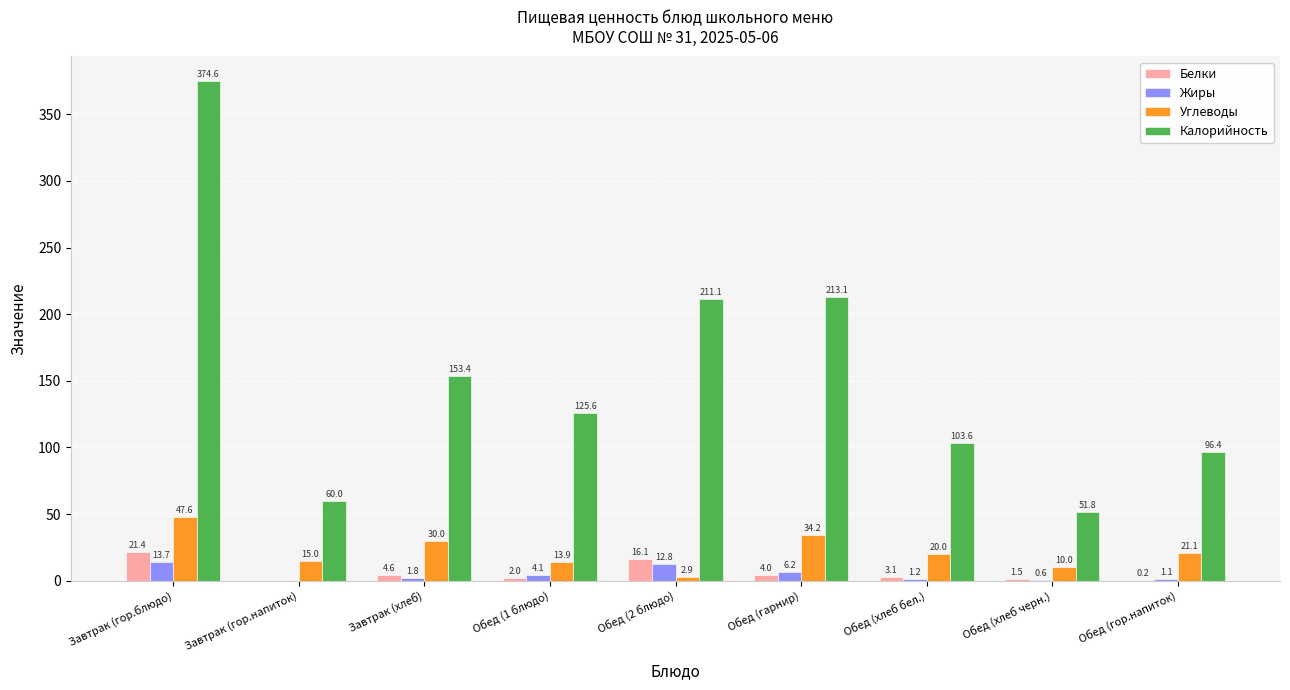

What are all the series names shown in the legend?

Белки, Жиры, Углеводы, Калорийность